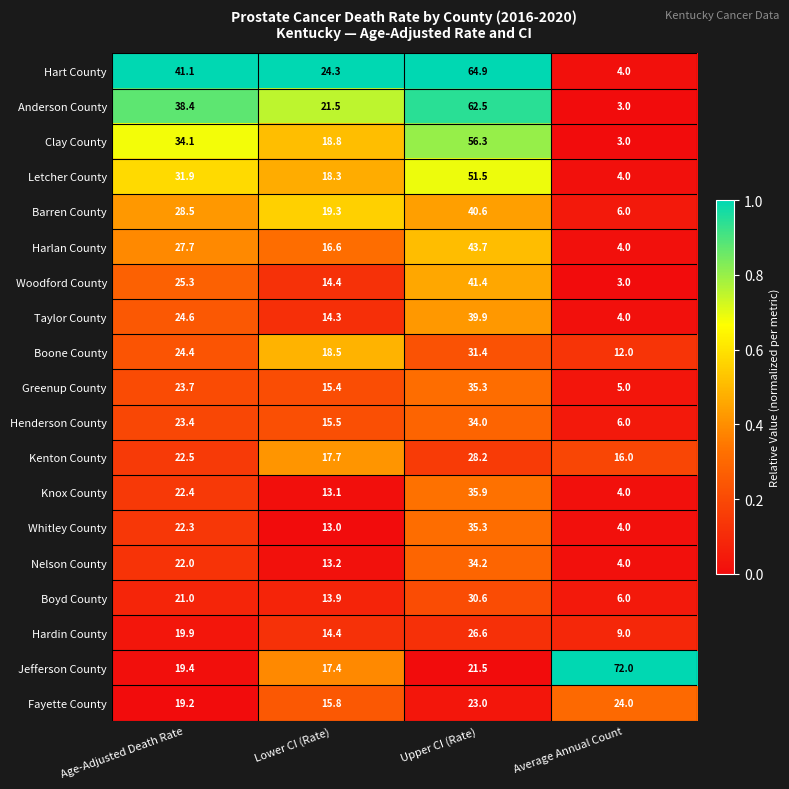

Rank the categories by Boyd County value from lowest to highest.

Average Annual Count, Lower CI (Rate), Age-Adjusted Death Rate, Upper CI (Rate)